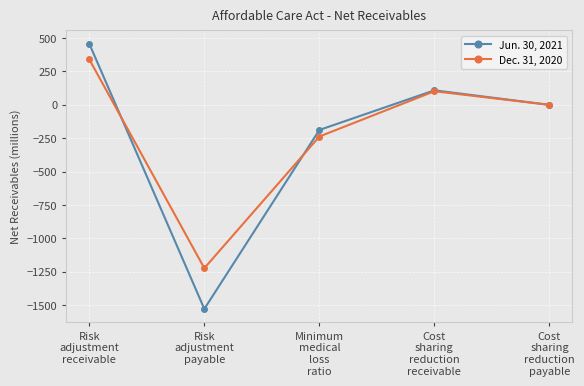

Which series has the largest total across all categories?

Dec. 31, 2020